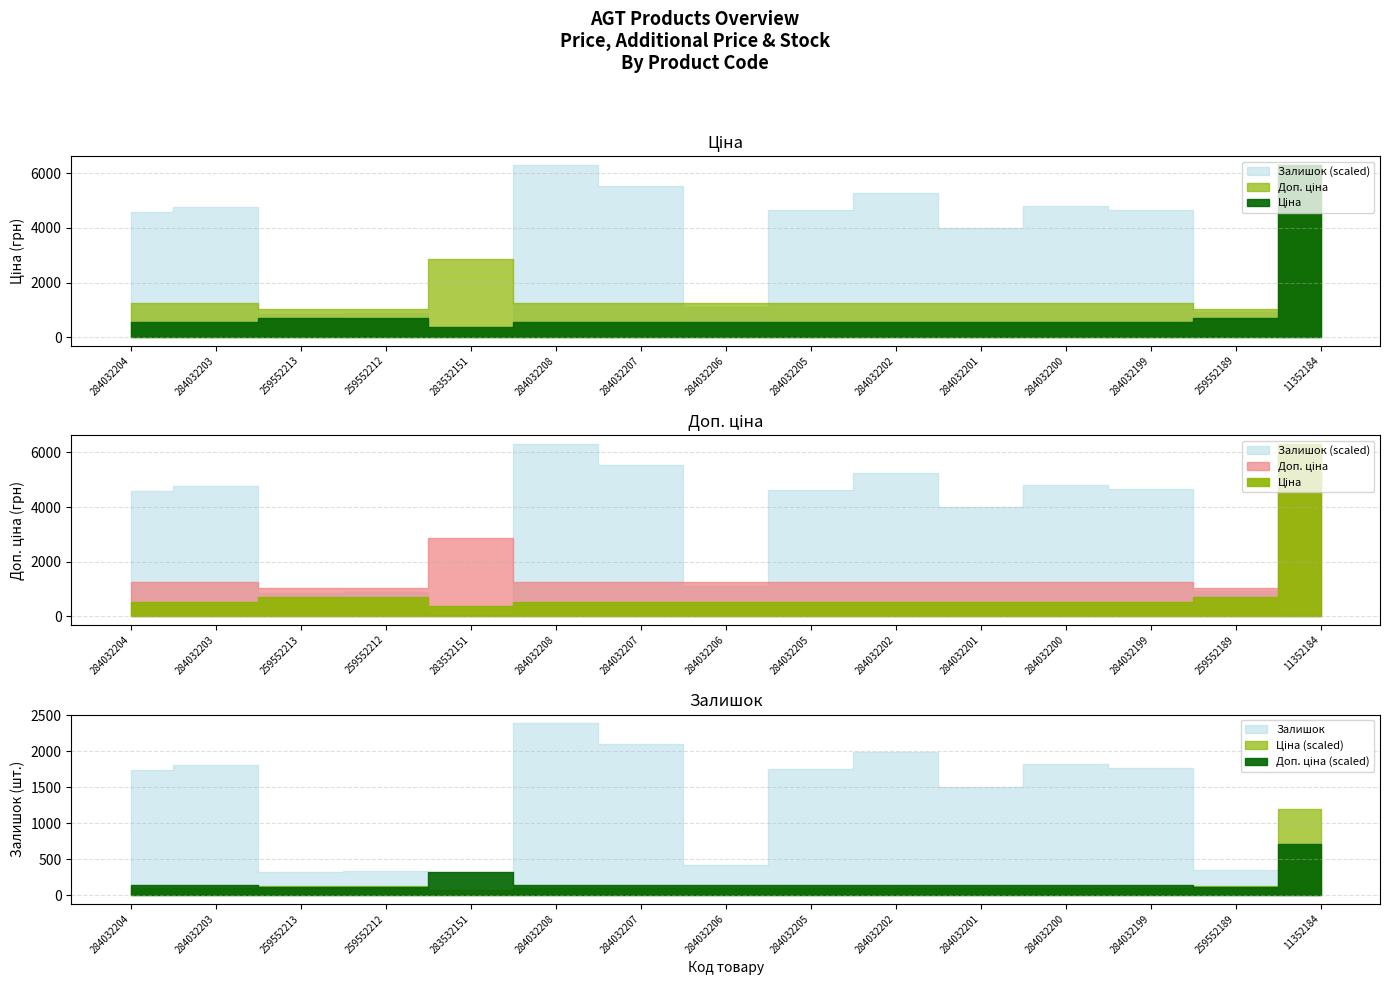

The value of Залишок at 284032204 is 2652.0. True or false?

False